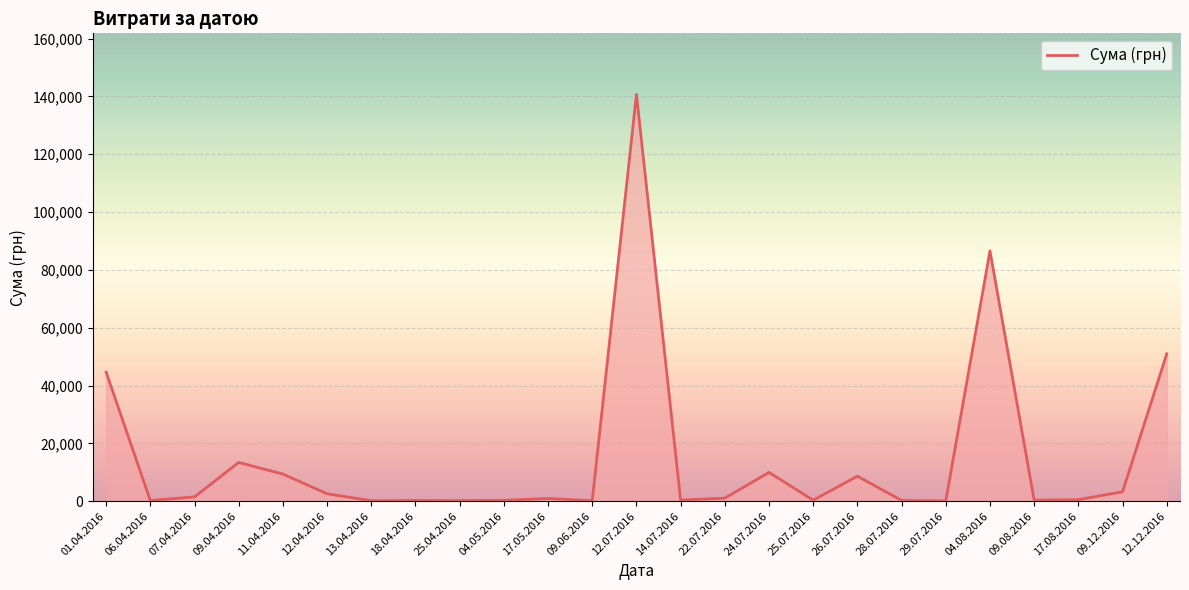

What is the average value?

15083.1